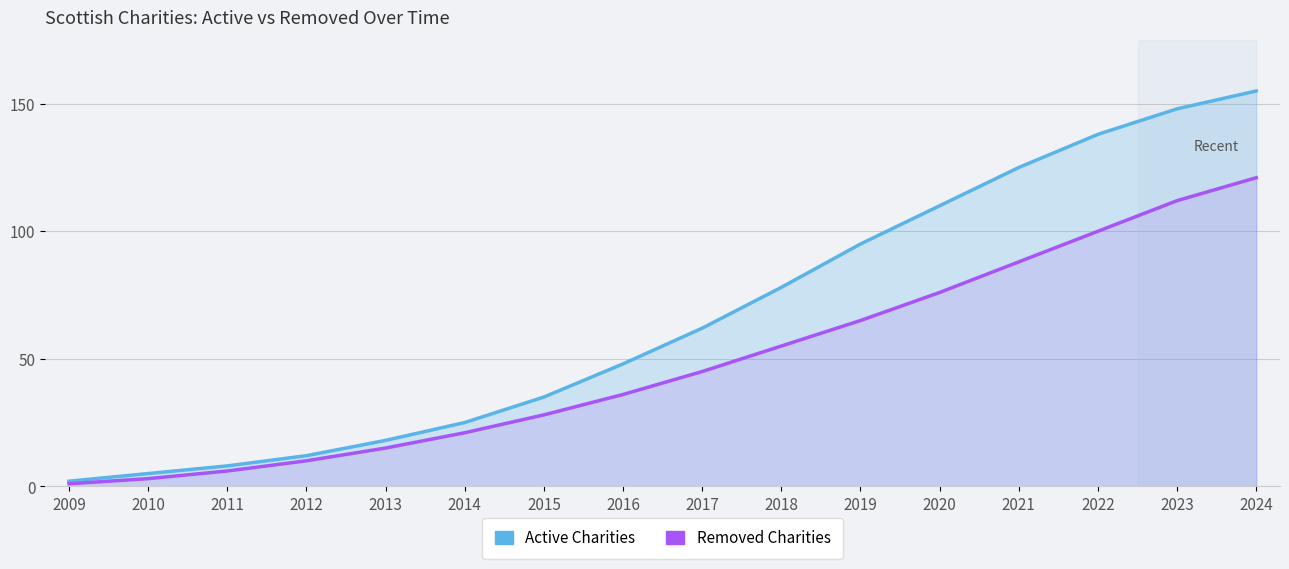

Rank the series at 2022 from highest to lowest value.

Active Charities, Removed Charities